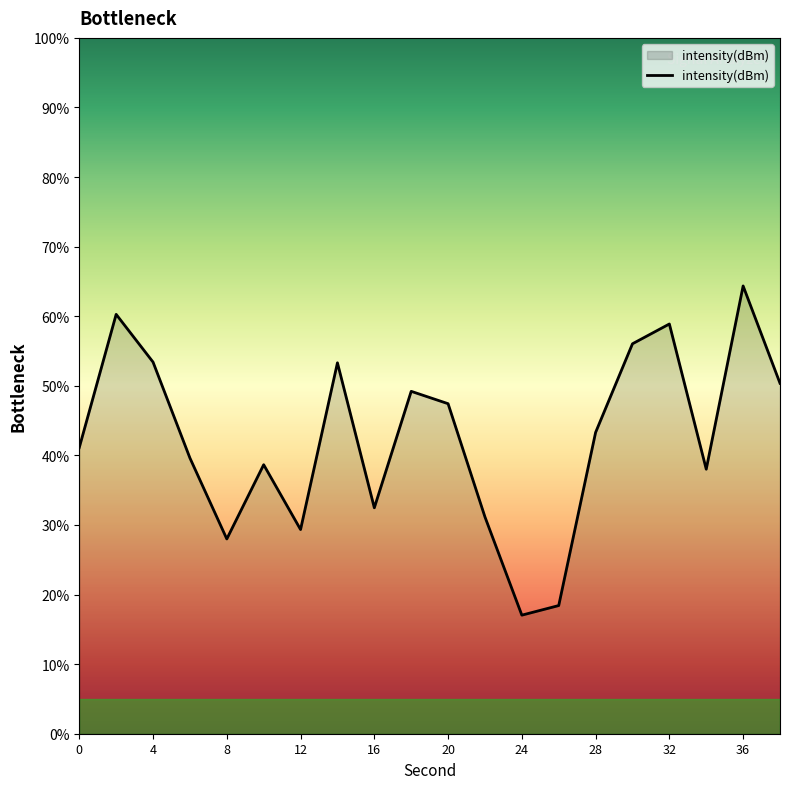

What is the greatest value displayed?

64.4